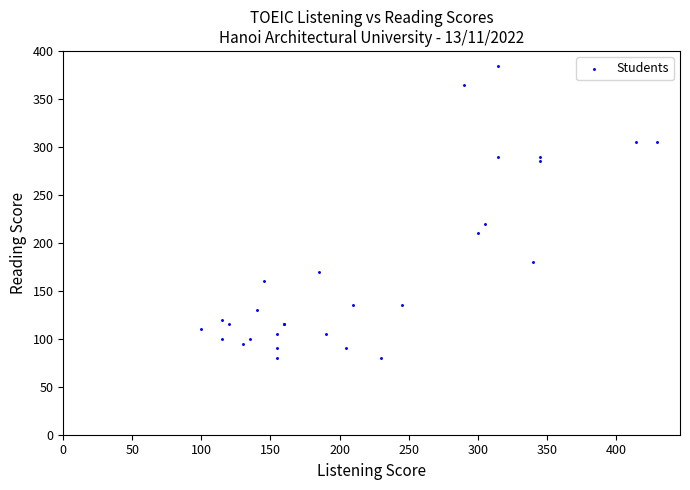

What Y value in the scatter plot is closest to 232?

220